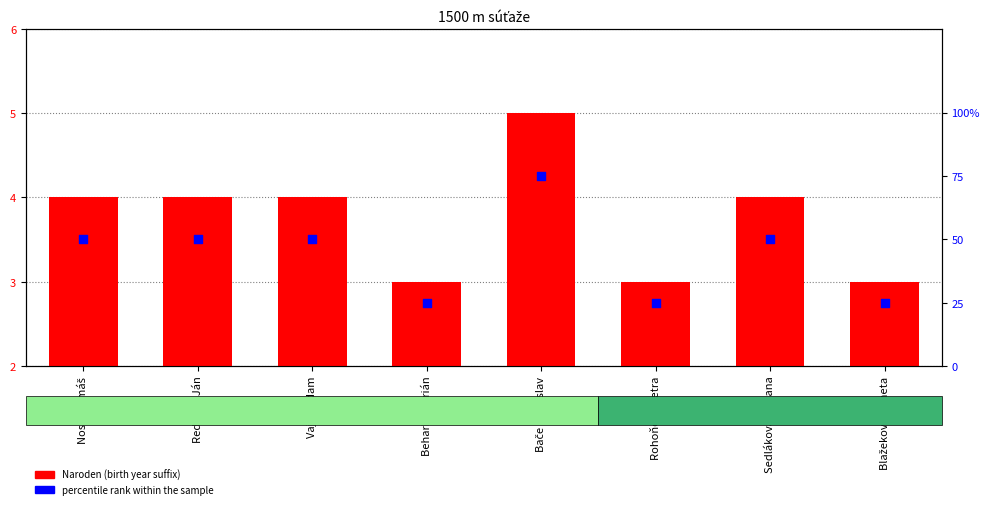

Is the value of Naroden (birth year suffix) at Vajda Adam greater than the value of percentile rank within the sample at Redecha Ján?

No